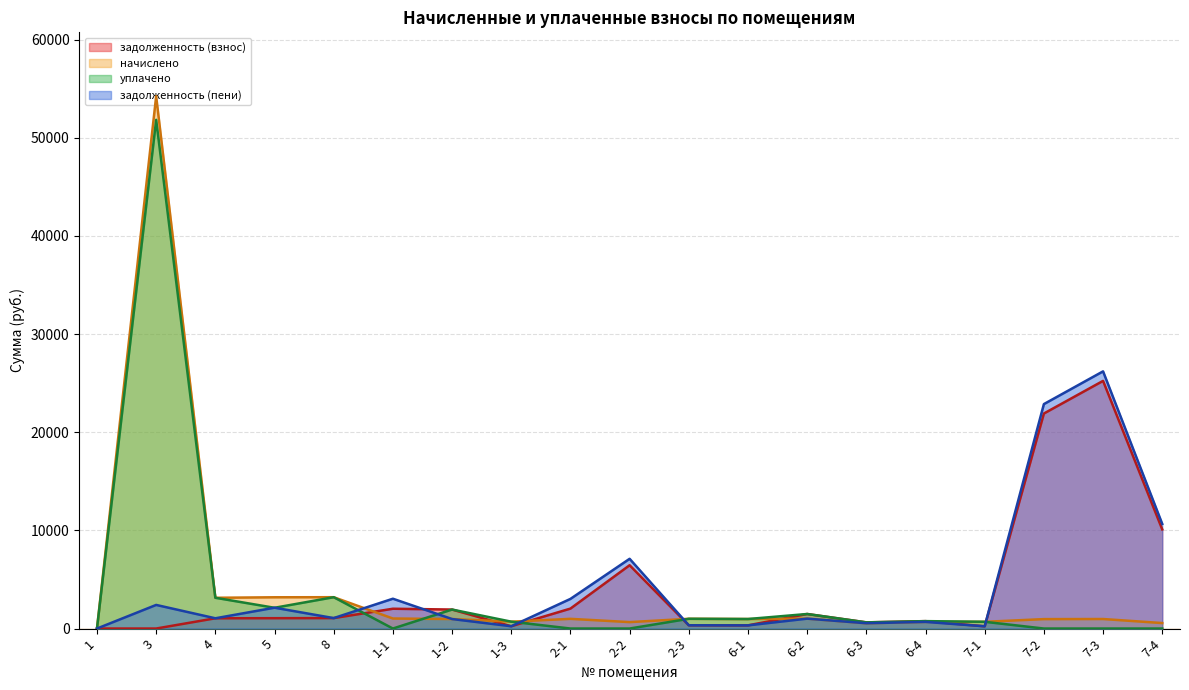

Which series changed the most between 1 and 2-2?

задолженность (пени)